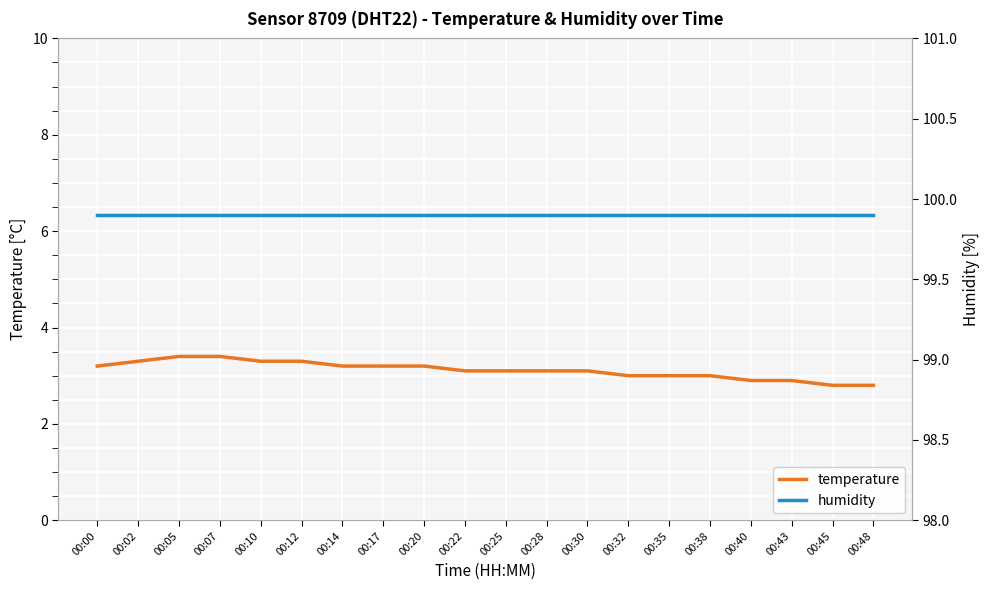

Rank the series by their maximum value, from highest to lowest.

humidity, temperature